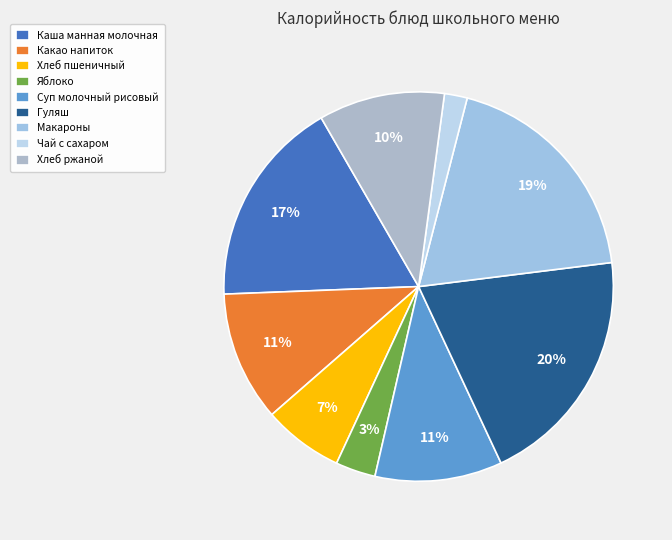

To the nearest percent, what is the average slice percentage?

11%